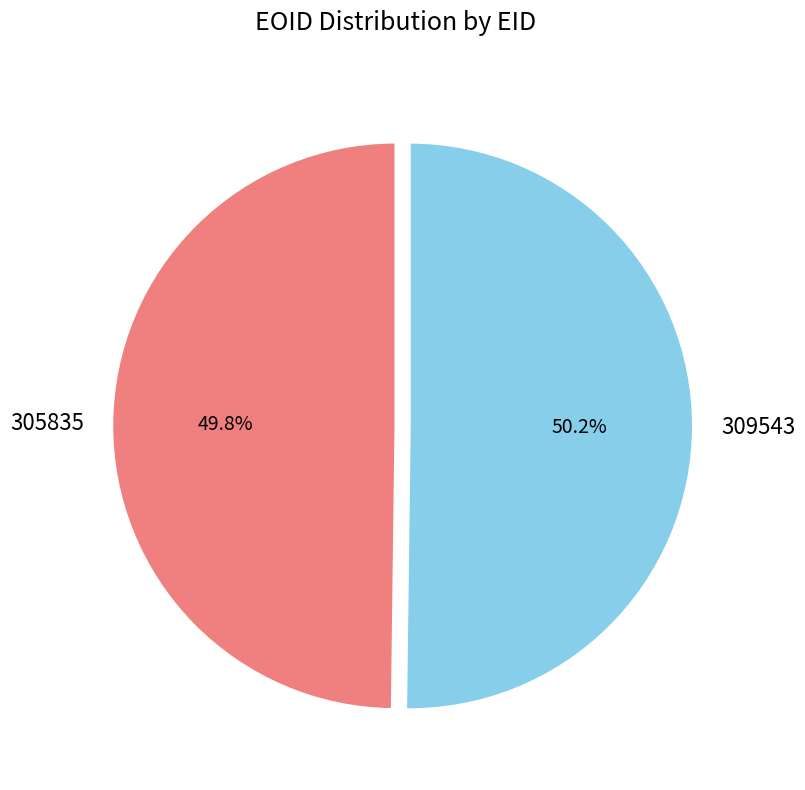

Does any single category account for the majority?

Yes